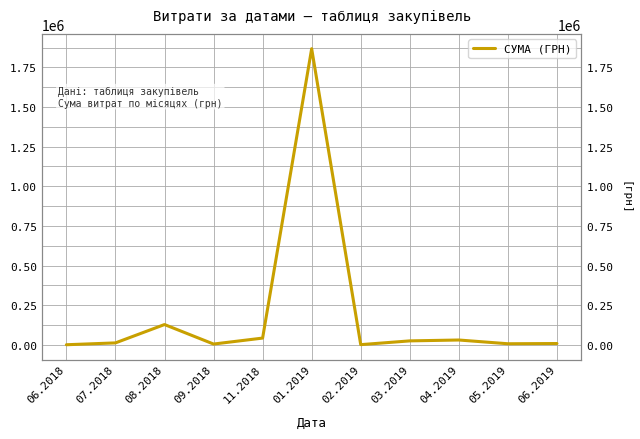

Where does the data first go above 12232?

07.2018